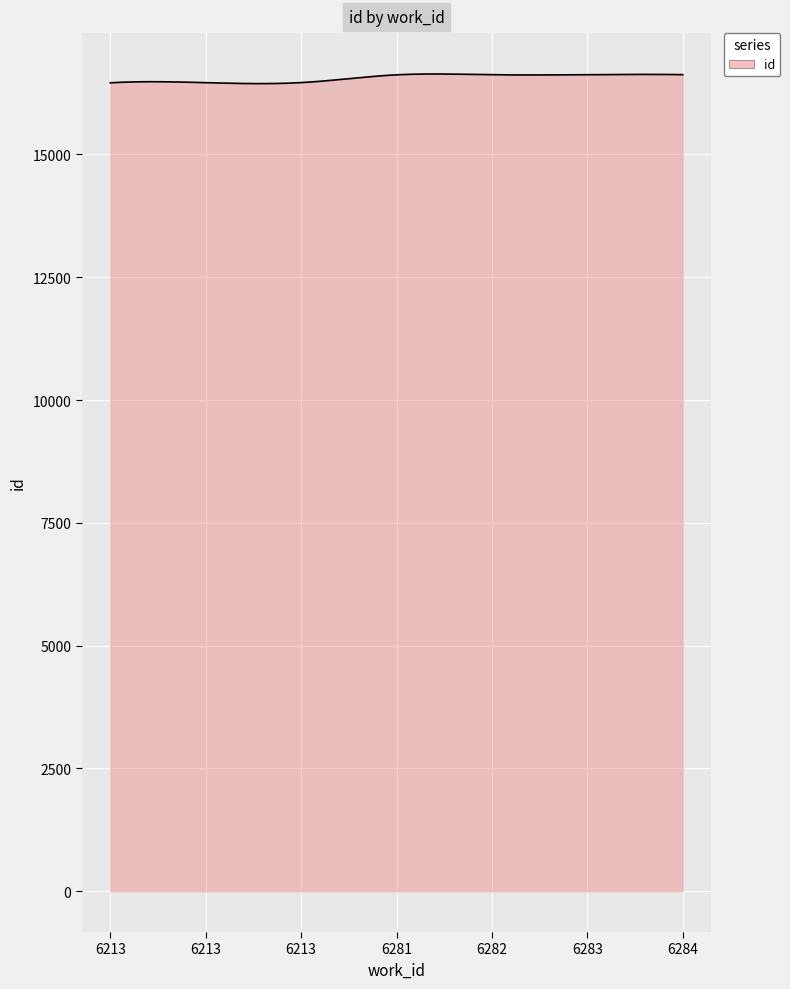

What is the smallest value displayed?

16442.2